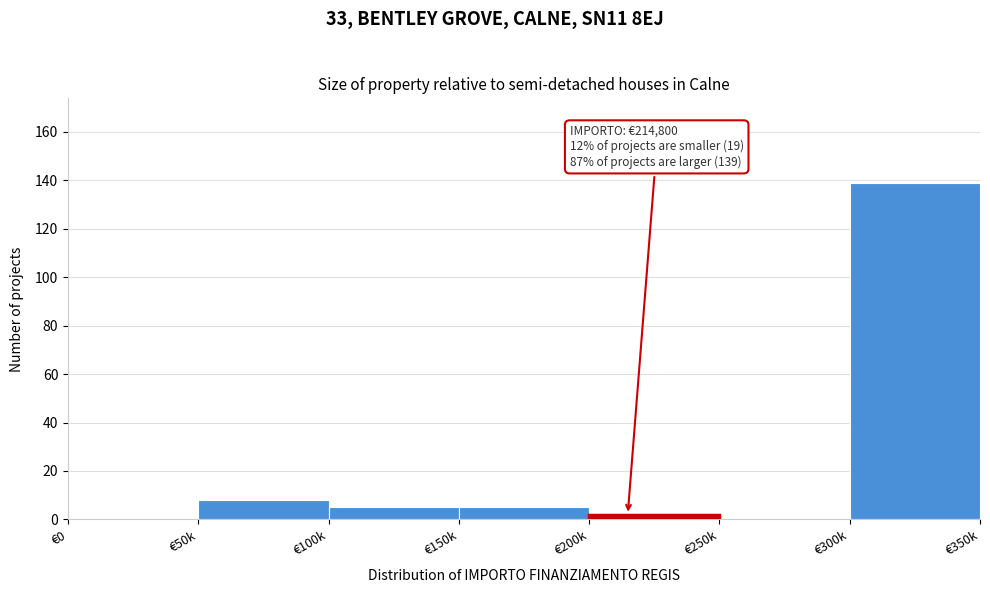

Reading left to right, what are all the values shown in this chart?

€0=0	€50k=8	€100k=5	€150k=5	€200k=2	€250k=0	€300k=139